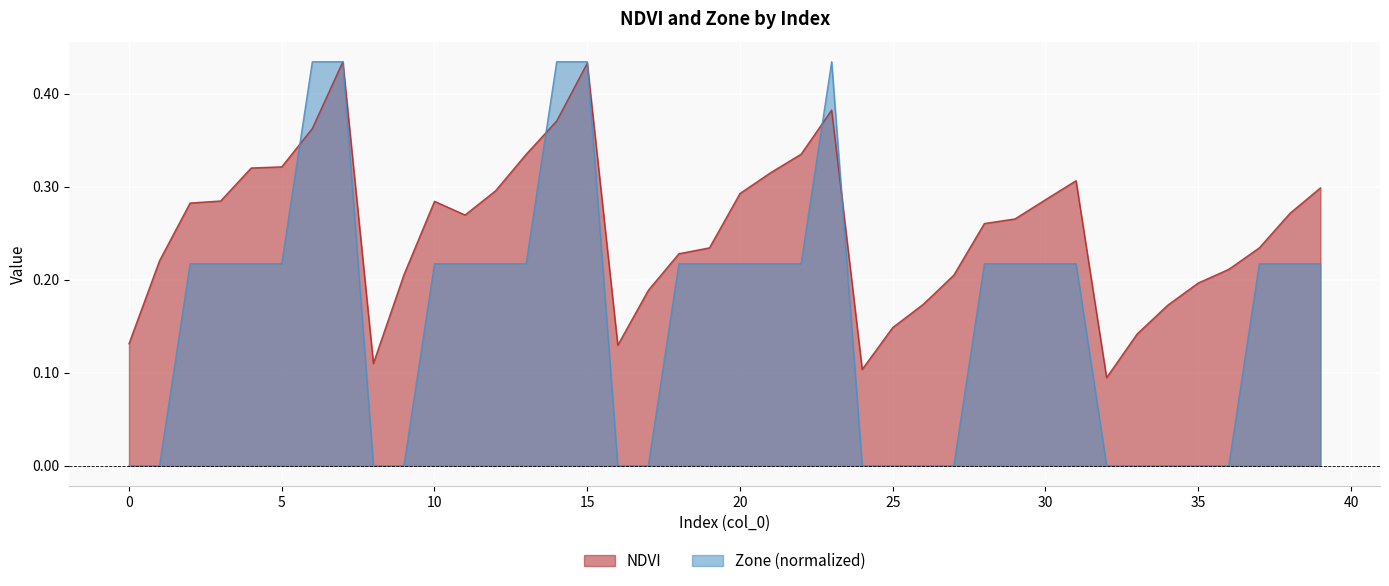

What is the difference between the maximum and minimum values in the NDVI series?

0.3